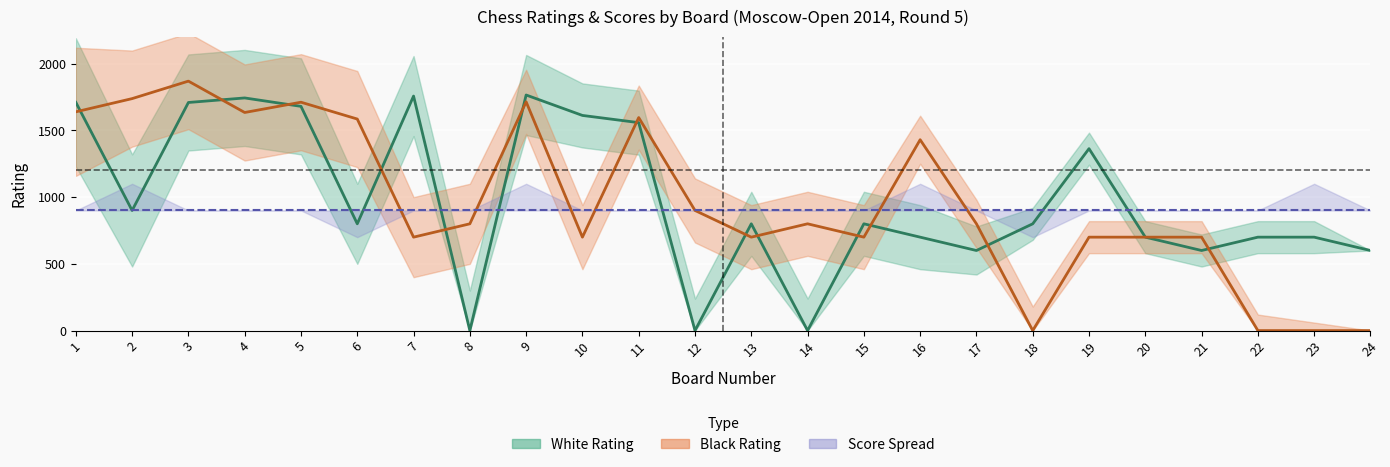

List the labels in order of Black Rating value, smallest first.

18, 22, 23, 24, 7, 10, 13, 15, 19, 20, 21, 8, 14, 17, 12, 16, 6, 11, 4, 1, 5, 9, 2, 3